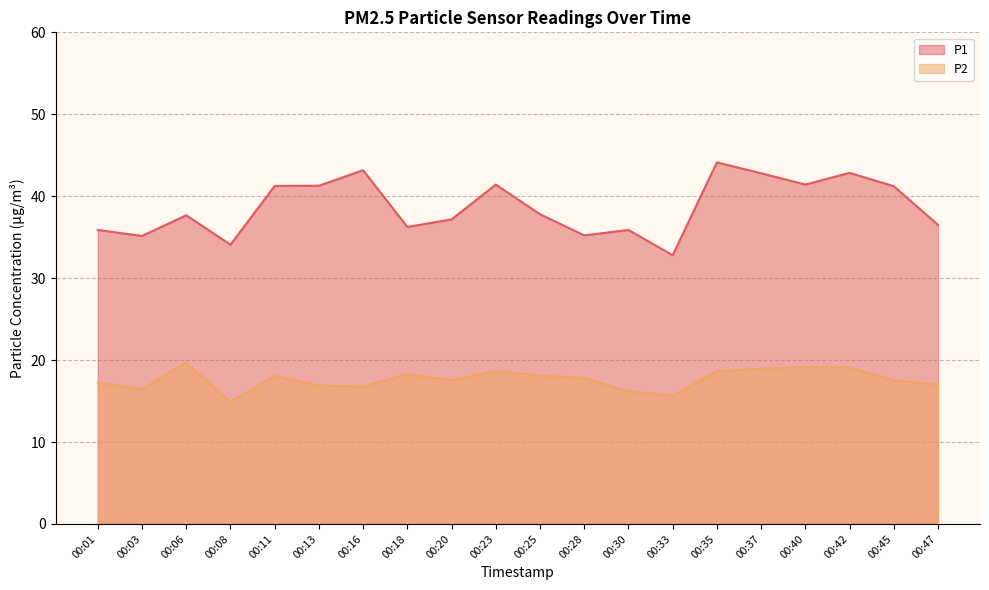

Where does the P2 series first go above 17?

00:01